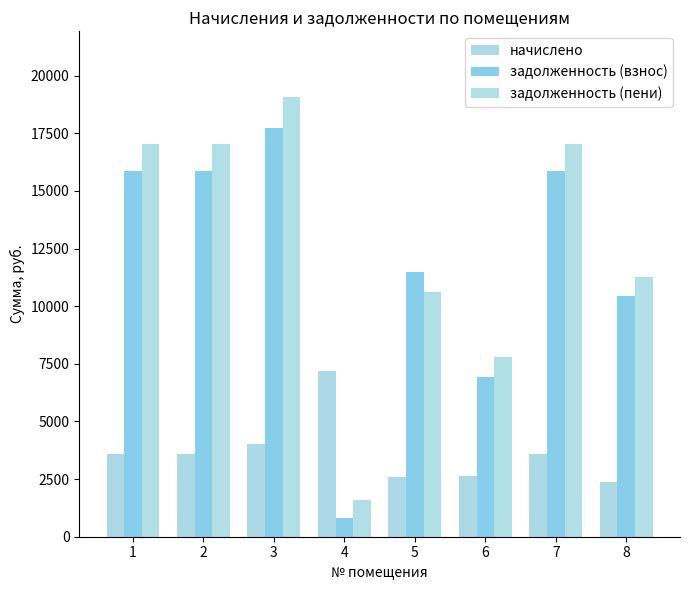

At which label does начислено reach its peak?

4